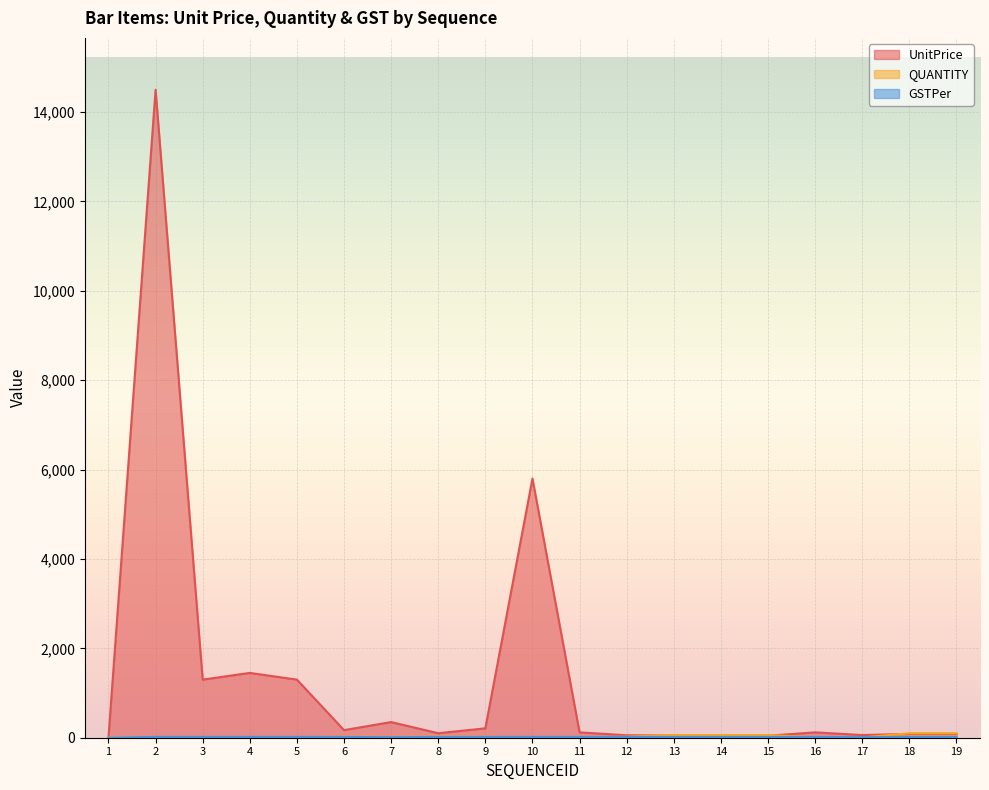

What is the difference between the second highest and minimum values in the QUANTITY series?

99